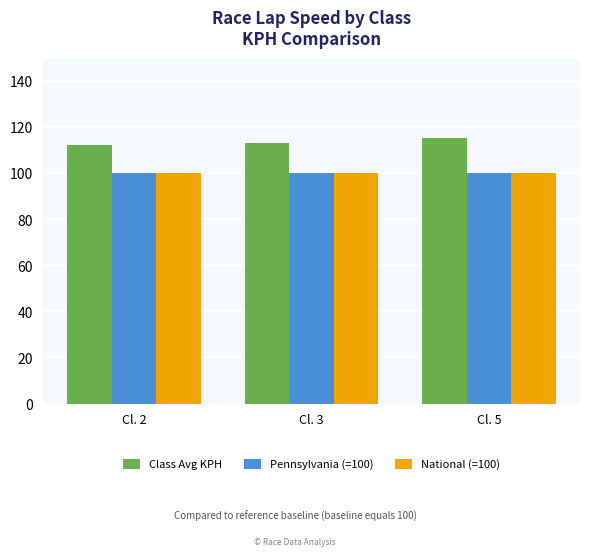

Reading left to right, transcribe all the data shown in this chart.

Class Avg KPH: 112.1	113.1	115.0
Pennsylvania (=100): 100.0	100.0	100.0
National (=100): 100.0	100.0	100.0